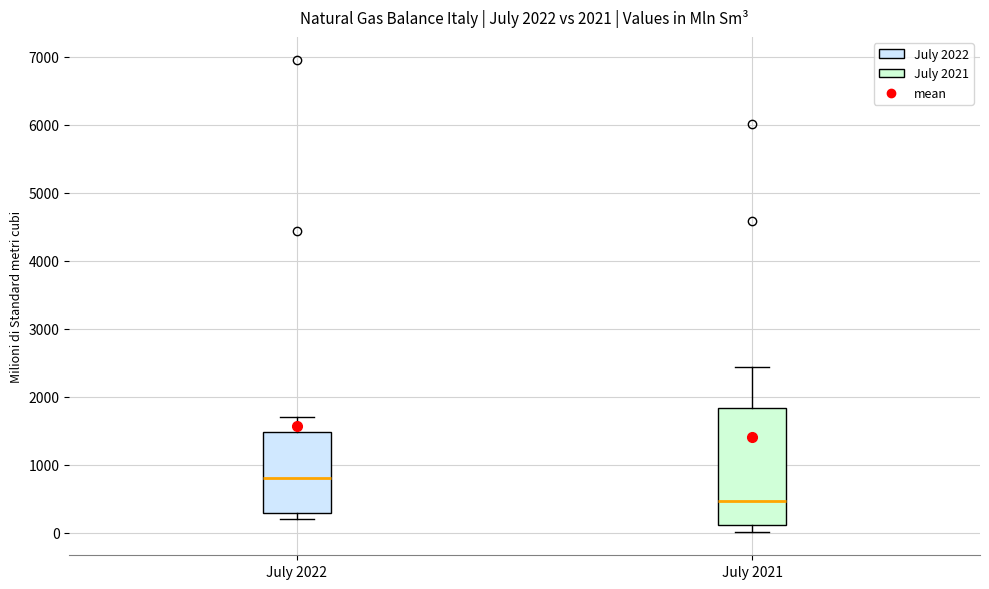

Comparing the boxes themselves (not the whiskers), which one is the tallest?

July 2021